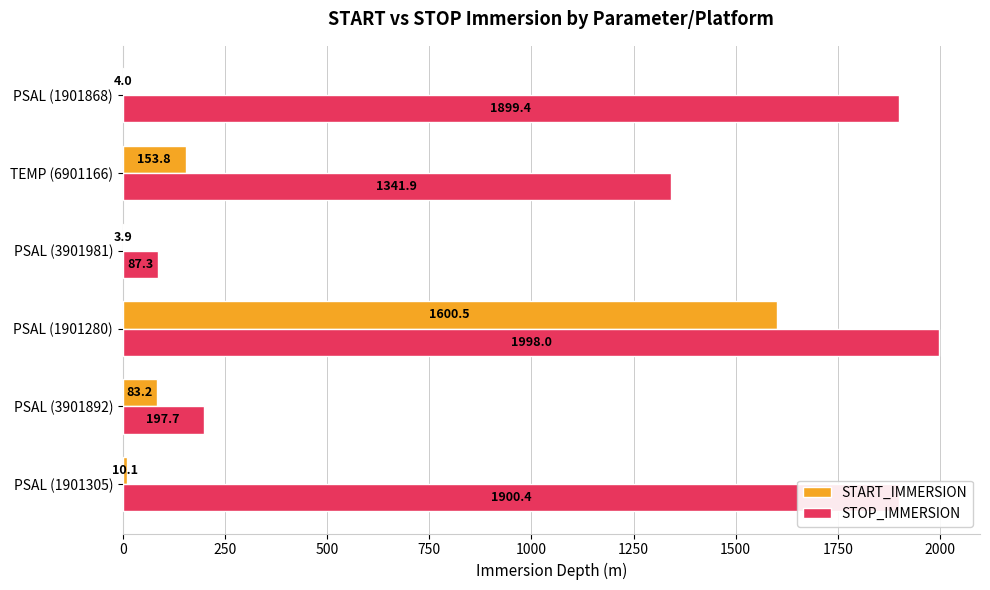

What are all the series names shown in the legend?

START_IMMERSION, STOP_IMMERSION